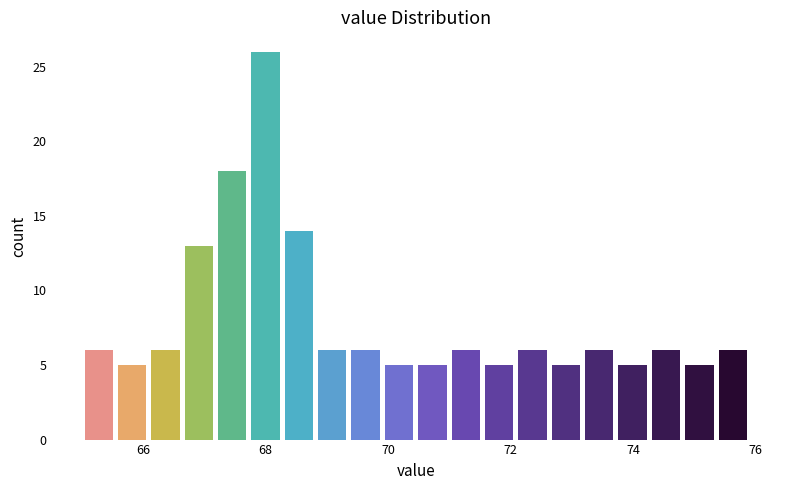

Around what value on the x-axis is the tallest bar? Give the approximate position of its centre, as read against the axis.

68.0